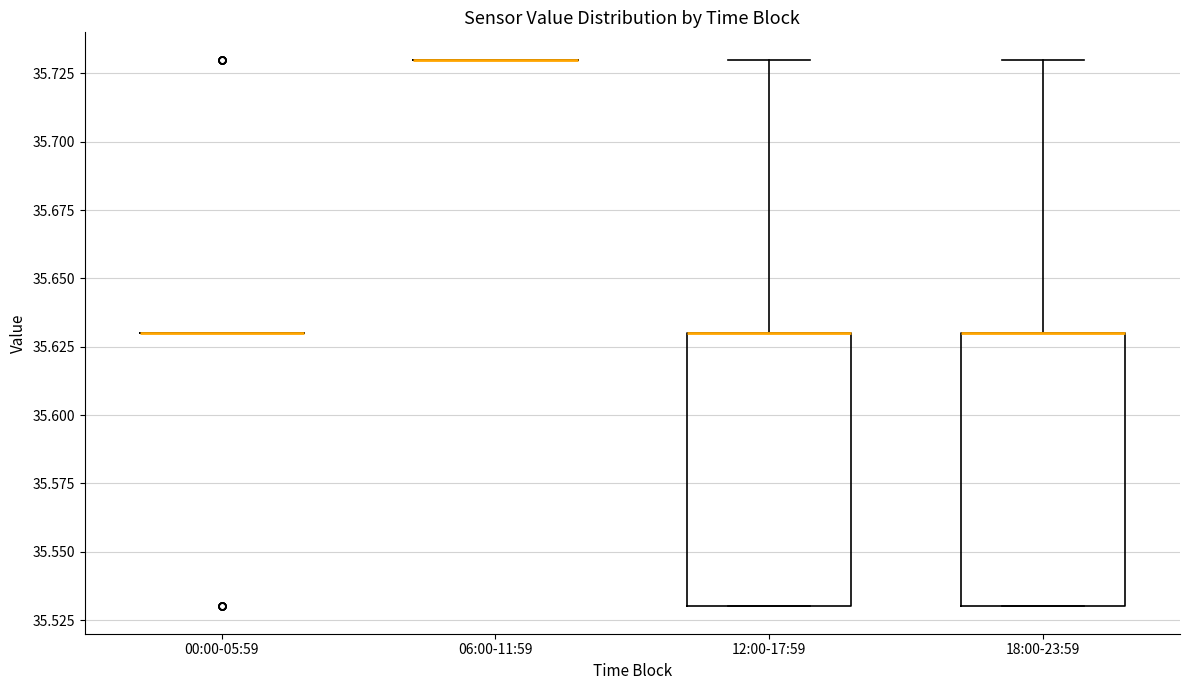

Reading left to right, read every box against the y-axis: the position of its median line, the range the box covers, and the ends of its whiskers. The values are not printed on the chart, so give them approximately, as read against the axis.

00:00-05:59: box collapsed to a line at 35.63, whiskers 35.63 to 35.63
06:00-11:59: box collapsed to a line at 35.73, whiskers 35.73 to 35.73
12:00-17:59: median 35.63 (drawn on the box's upper edge), box 35.53 to 35.63, whiskers 35.53 to 35.73
18:00-23:59: median 35.63 (drawn on the box's upper edge), box 35.53 to 35.63, whiskers 35.53 to 35.73